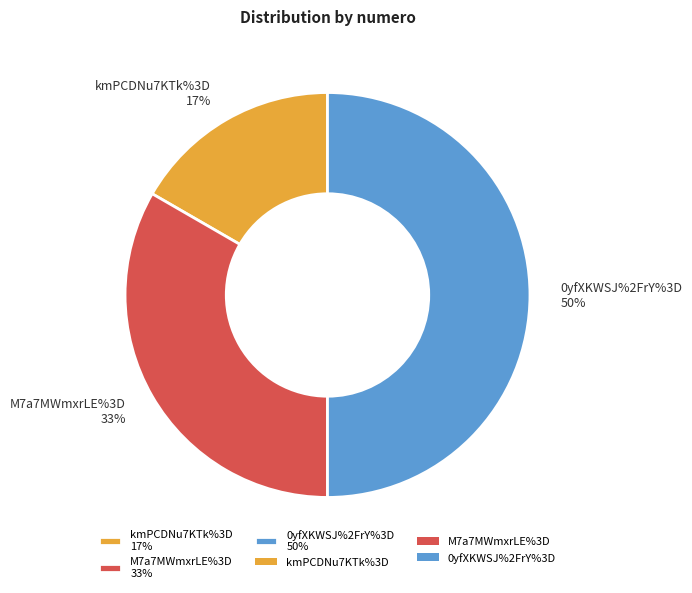

Rank the categories by value from lowest to highest.

kmPCDNu7KTk%3D, M7a7MWmxrLE%3D, 0yfXKWSJ%2FrY%3D